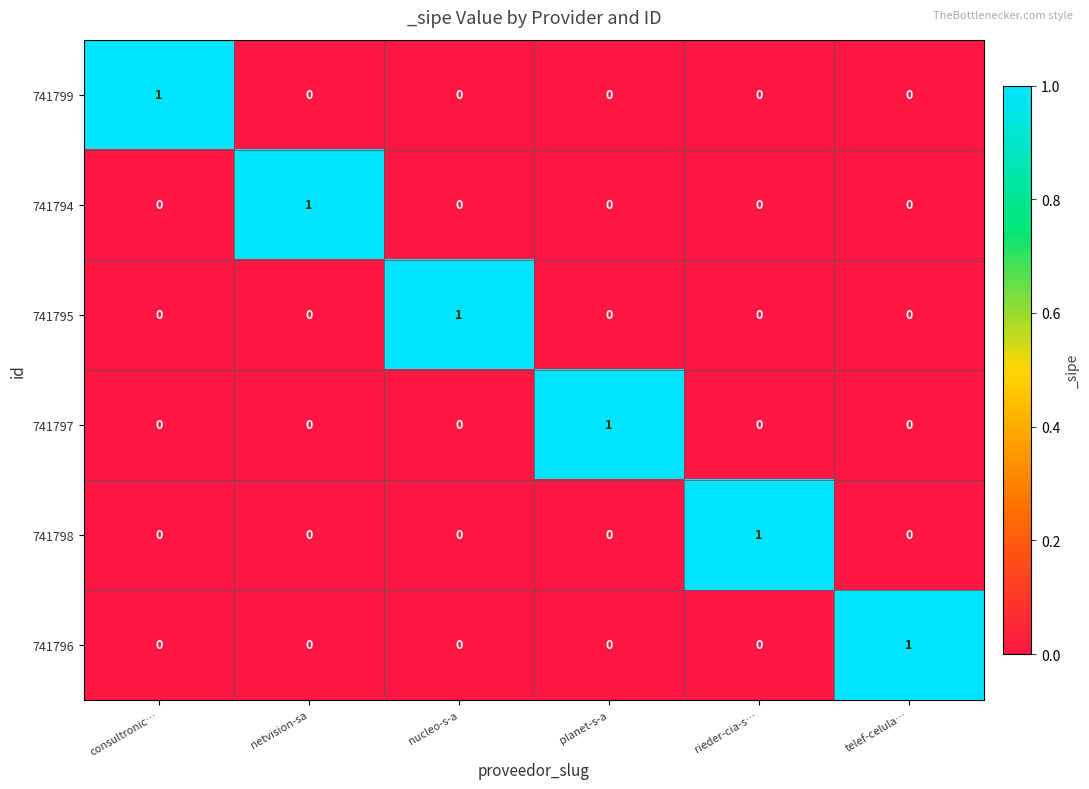

Count the 741798 values in the range 0 to 1.

6